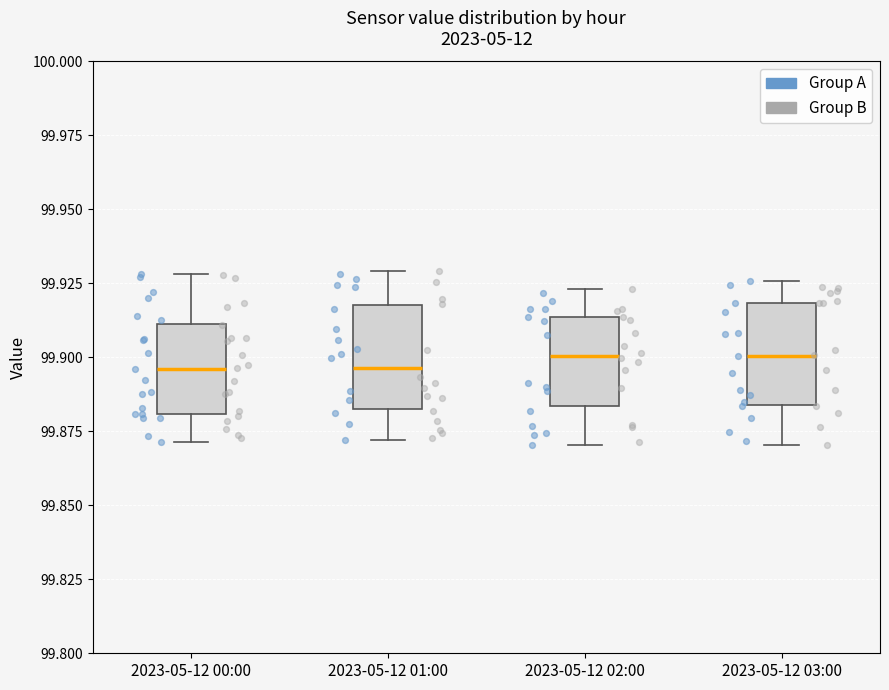

Reading left to right, transcribe this box plot: for each box, give where its median line is, the range the box spans, and where its two whiskers end, as read against the y-axis. The values are not printed on the chart, so give them approximately, as read against the axis.

2023-05-12 00:00: median 99.895, box 99.880 to 99.910, whiskers 99.870 to 99.930
2023-05-12 01:00: median 99.895, box 99.885 to 99.920, whiskers 99.870 to 99.930
2023-05-12 02:00: median 99.900, box 99.885 to 99.915, whiskers 99.870 to 99.925
2023-05-12 03:00: median 99.900, box 99.885 to 99.920, whiskers 99.870 to 99.925